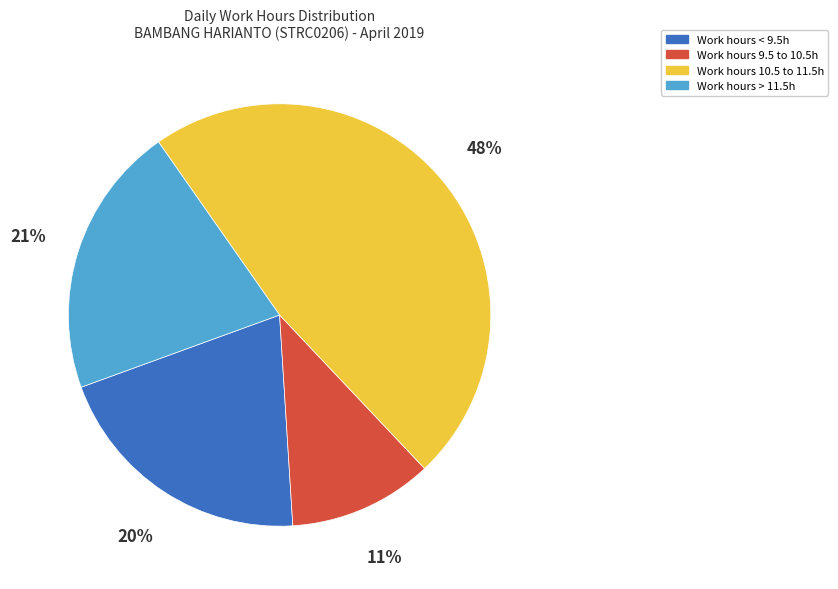

Does any single category account for the majority?

No